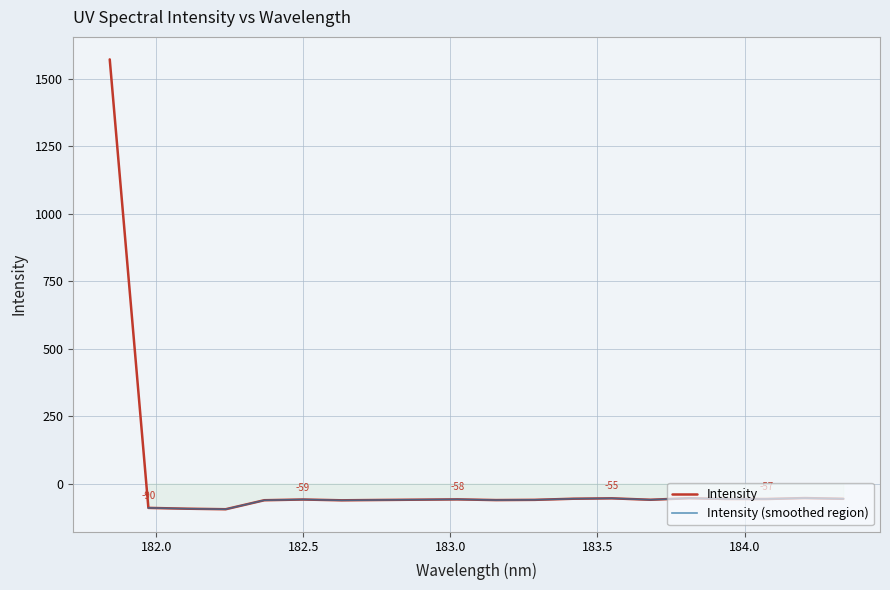

Where does the data first go above -58?

181.8418